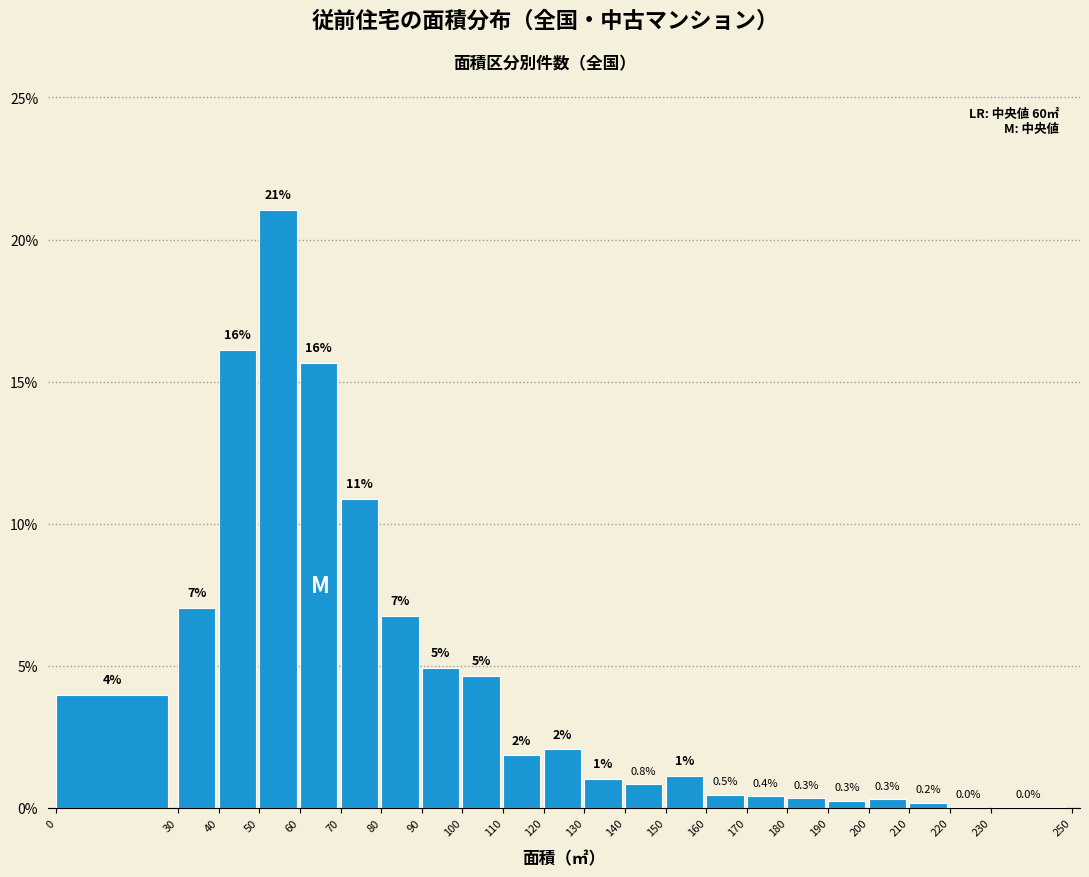

Which has a higher value, 140 or 230?

140